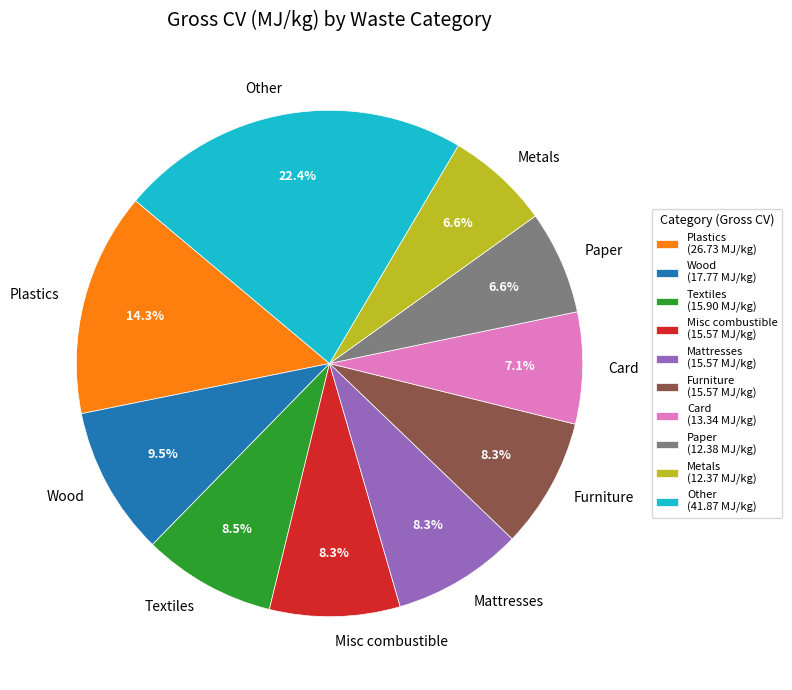

To the nearest percent, what is the difference between the largest and smallest slice percentages?

16%